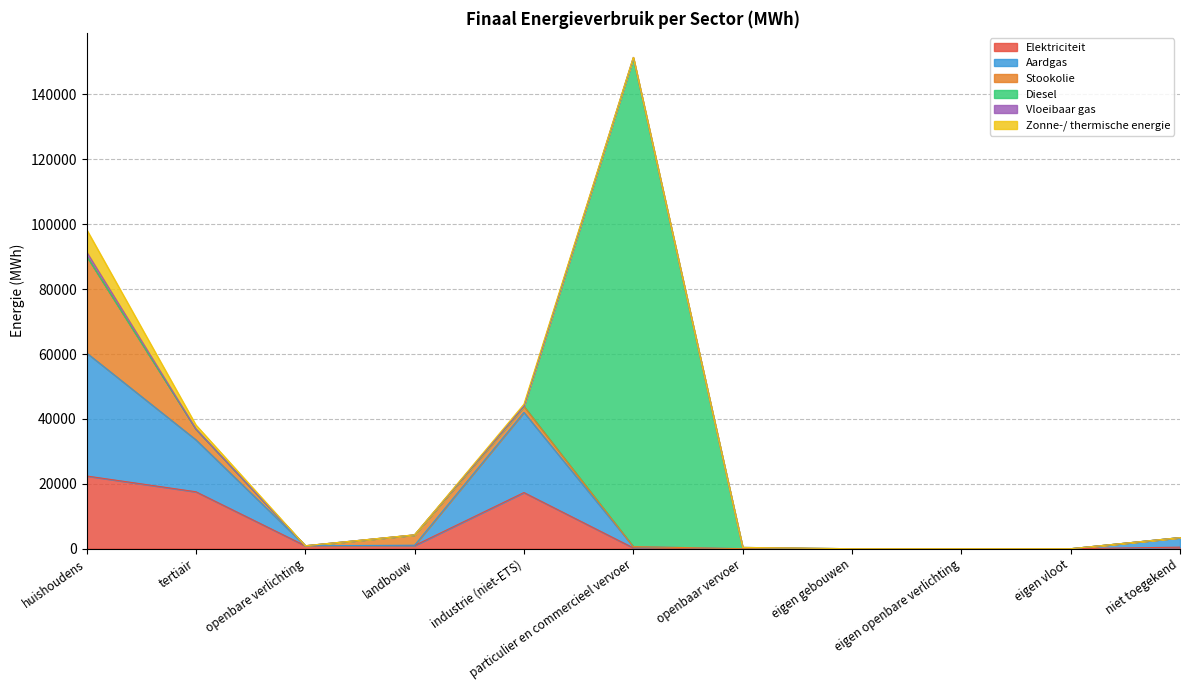

Which series has the largest total across all categories?

Diesel